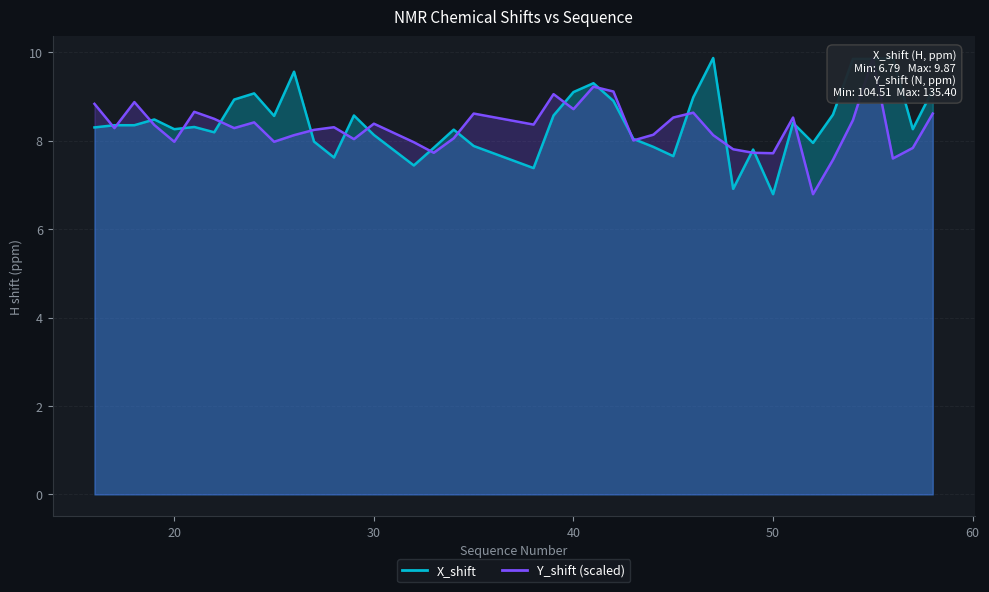

Where do X_shift and Y_shift first cross each other?

16 and 17